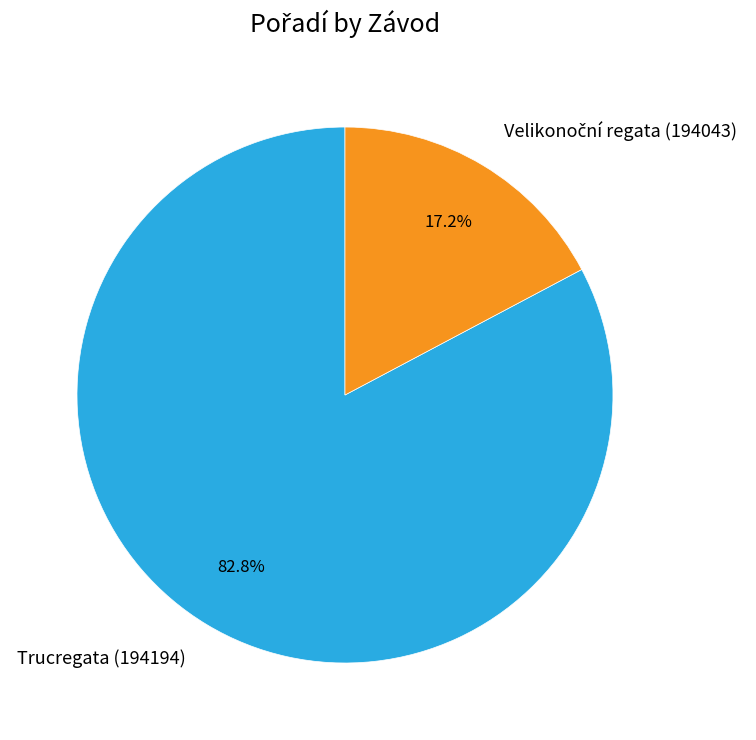

Count the number of slices in the pie.

2